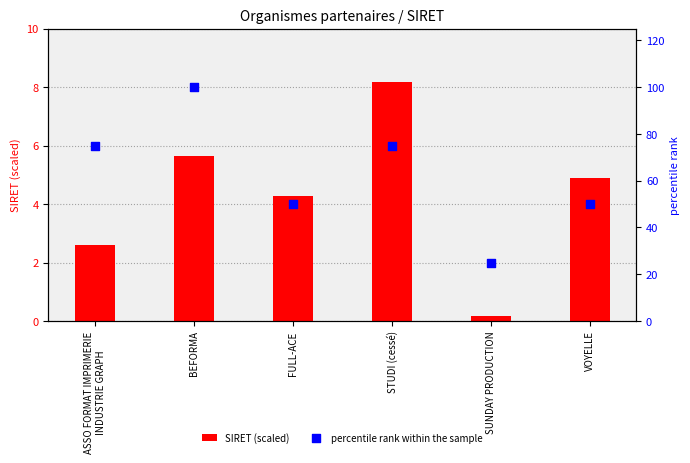

Approximately how many times larger is the value at STUDI (cessé) compared to SUNDAY PRODUCTION?

3.0